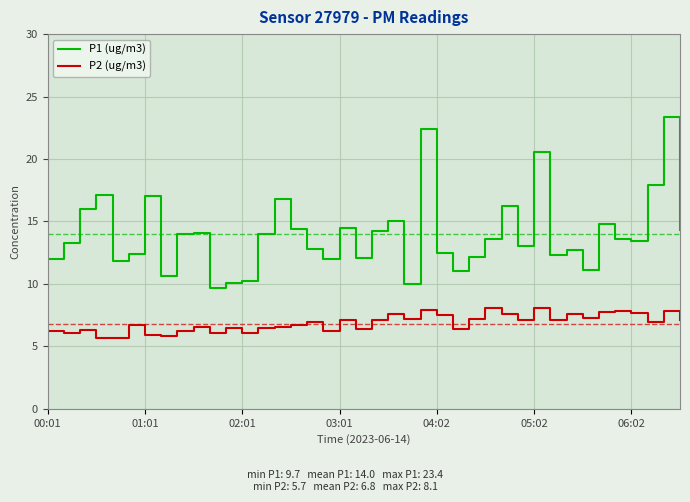

True or false: P1 (ug/m3) and P2 (ug/m3) intersect in this chart.

False